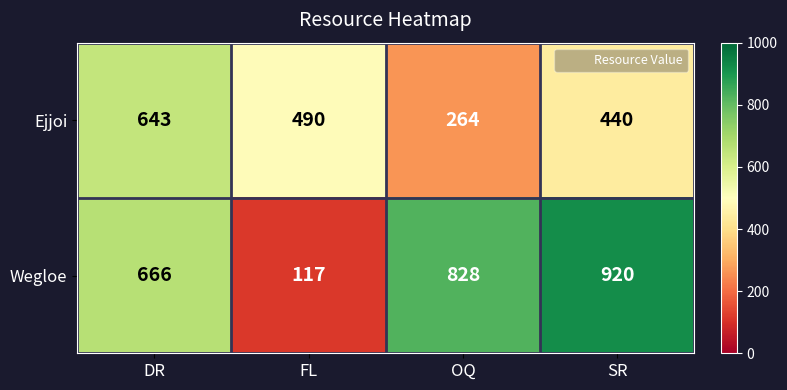

At how many categories does at least one series exceed 197?

4